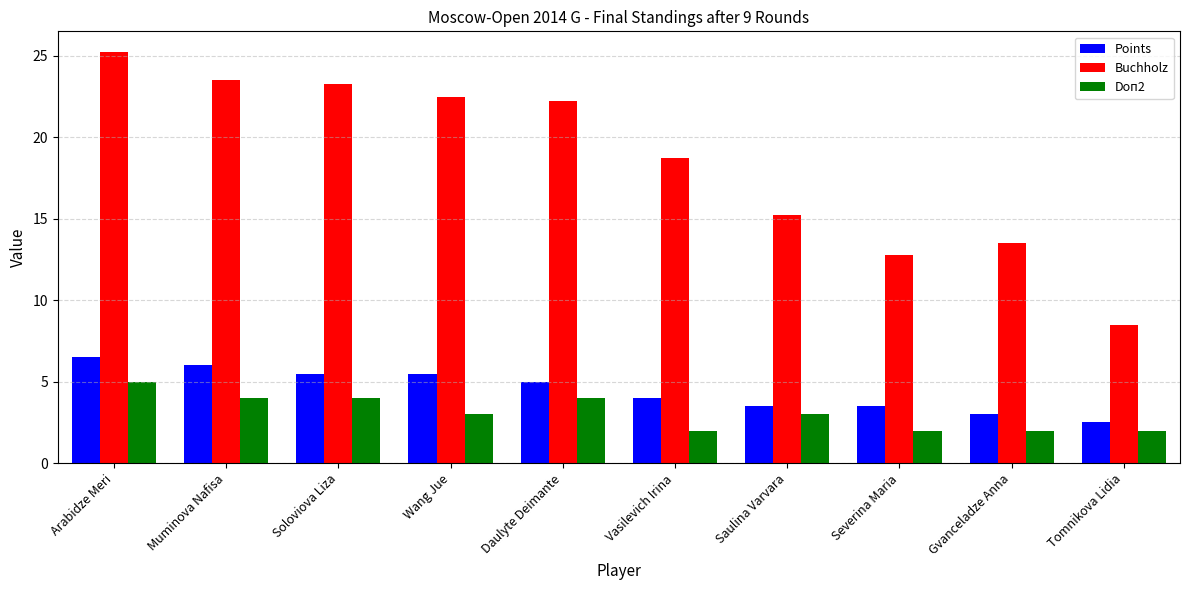

Is it true that Buchholz equals 23.2 at Soloviova Liza?

True